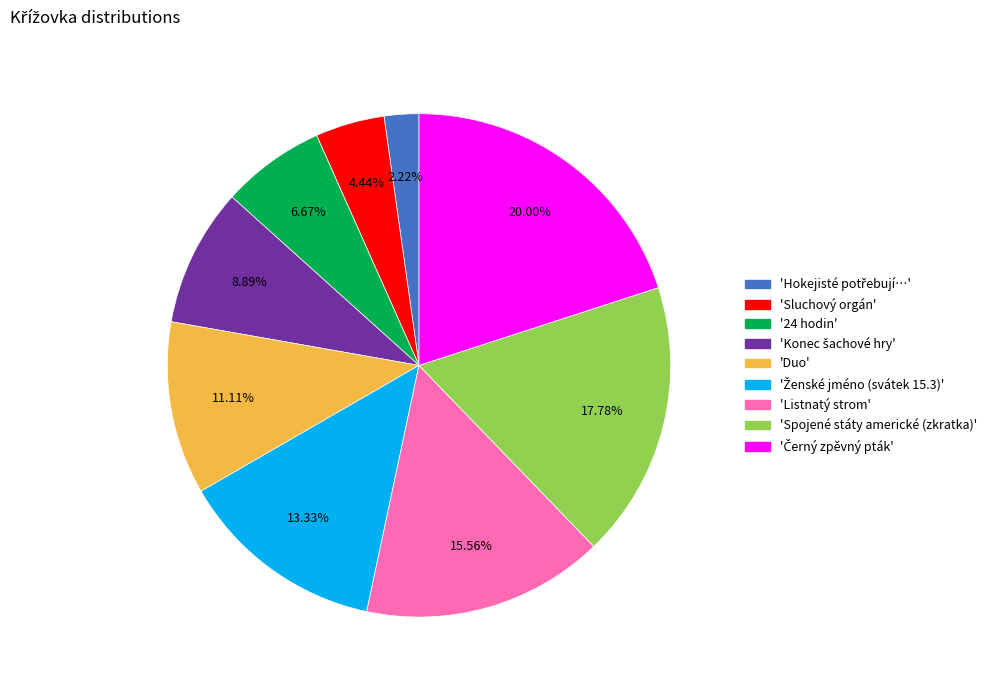

Is there any slice that represents more than half of the pie?

No